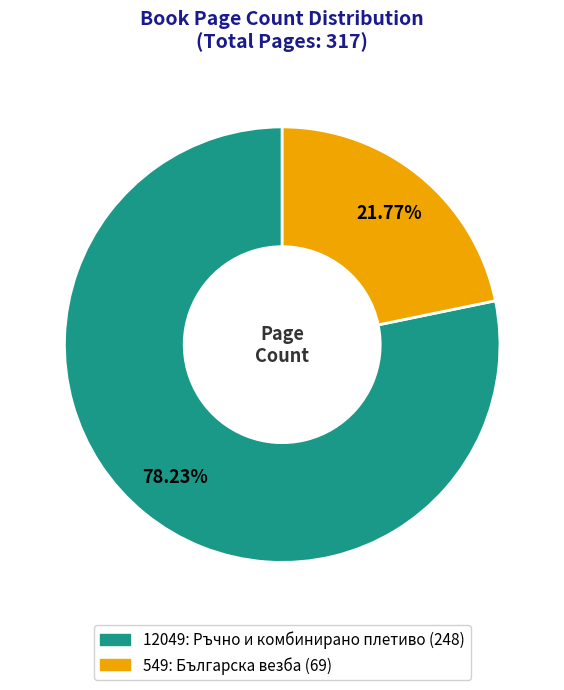

What is the largest slice in the pie chart?

12049: Ръчно и комбинирано плетиво